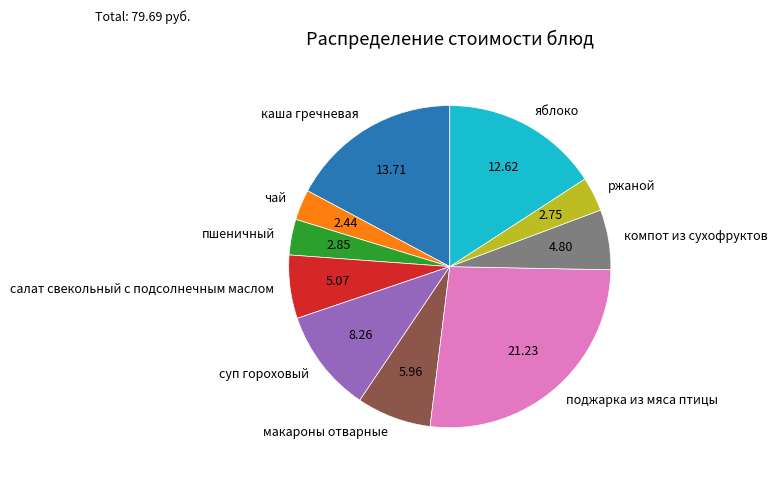

What is the largest slice in the pie chart?

поджарка из мяса птицы